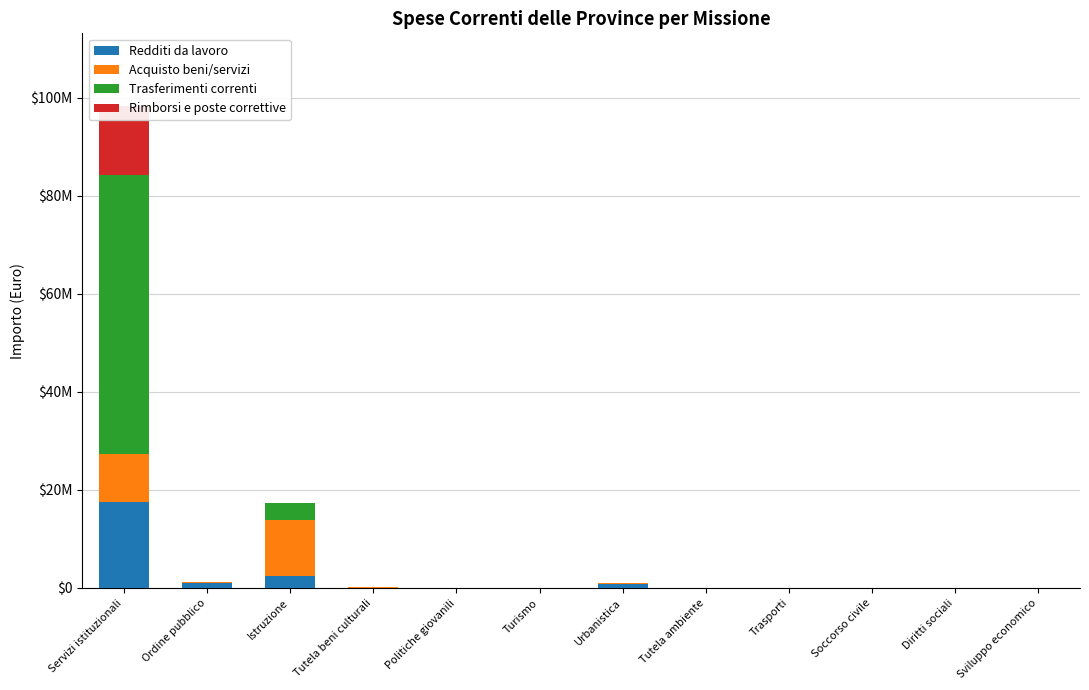

At how many categories does at least one series exceed 22621317?

1